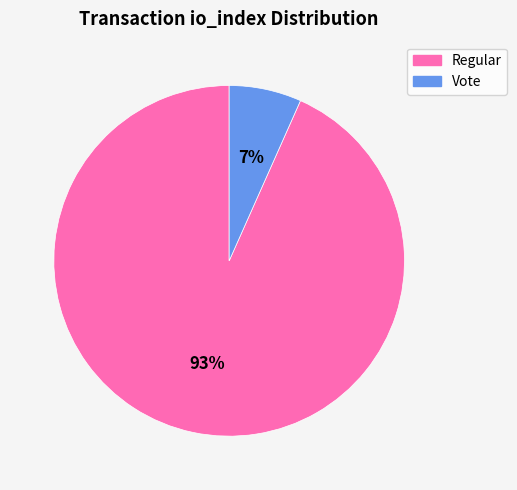

True or false: Vote accounts for 21% of the total.

False